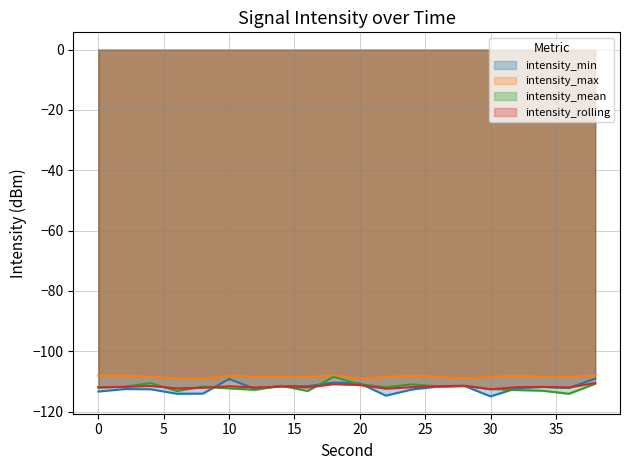

Between 12 and 20, which is larger?

20